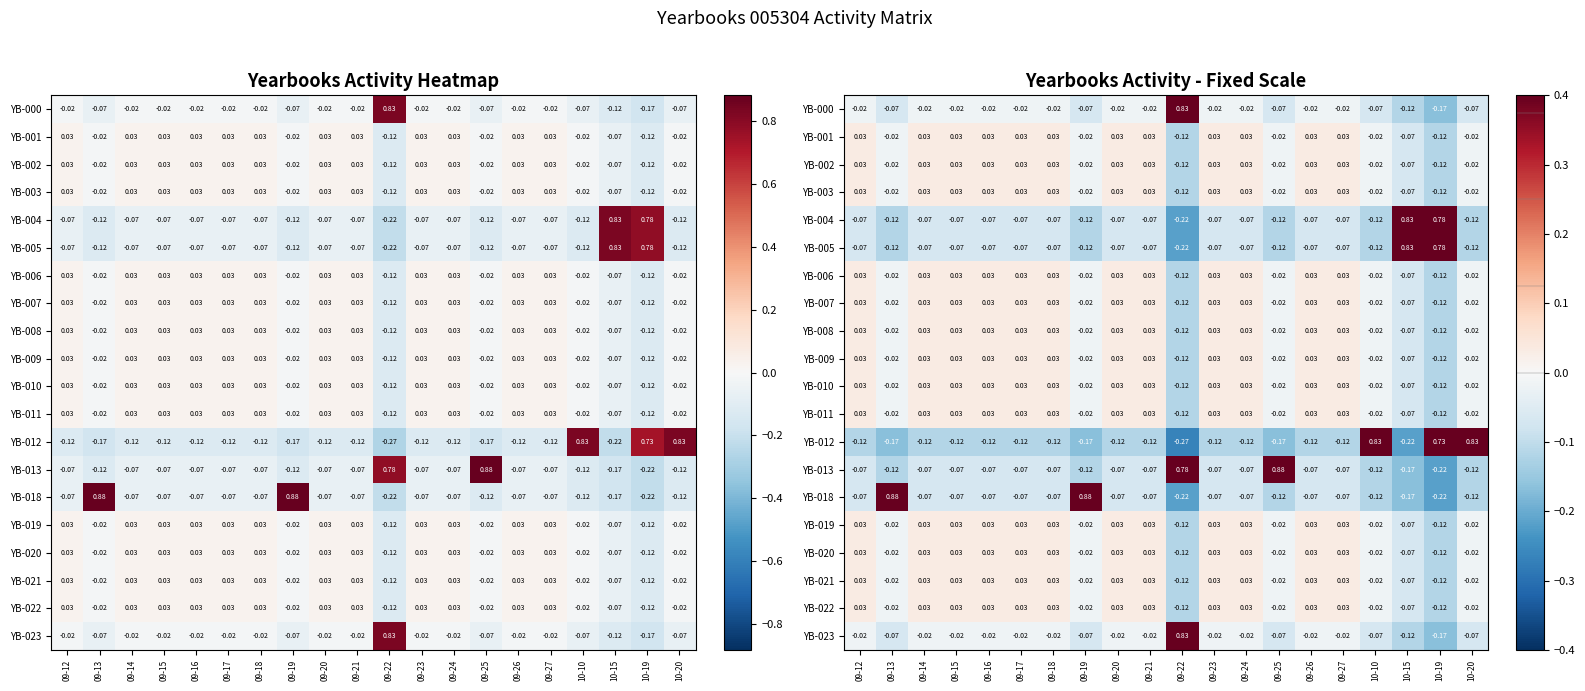

What is the difference between the maximum and minimum values in the YB-023 series?

1.0